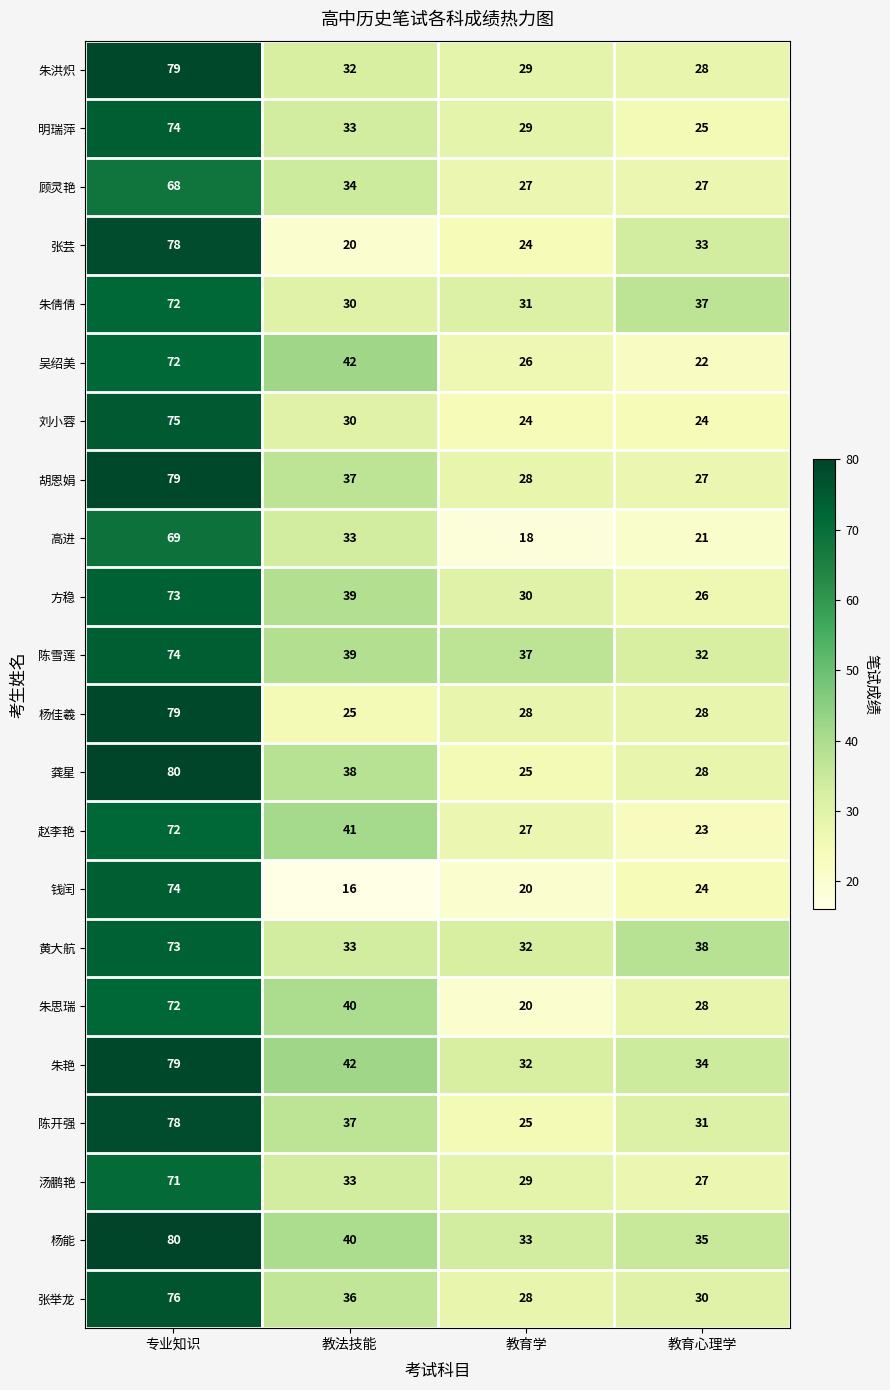

Rank the categories by 赵李艳 value from highest to lowest.

专业知识, 教法技能, 教育学, 教育心理学